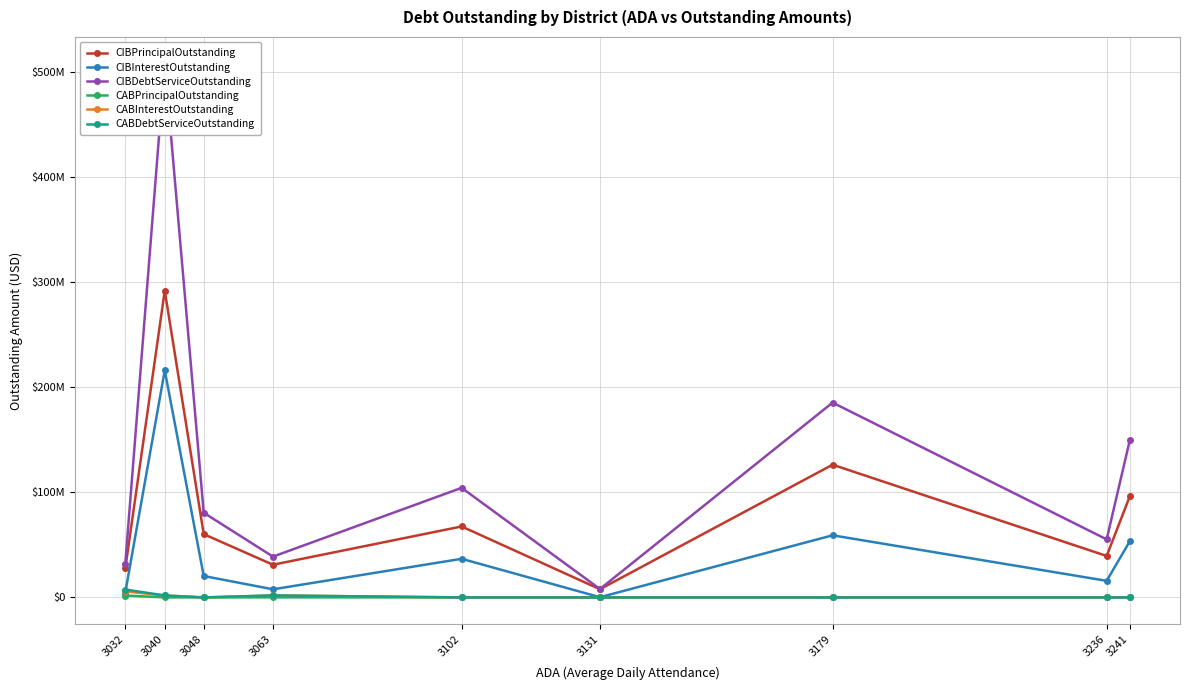

List the series in order of their peak value, highest first.

CIBDebtServiceOutstanding, CIBPrincipalOutstanding, CIBInterestOutstanding, CABDebtServiceOutstanding, CABInterestOutstanding, CABPrincipalOutstanding